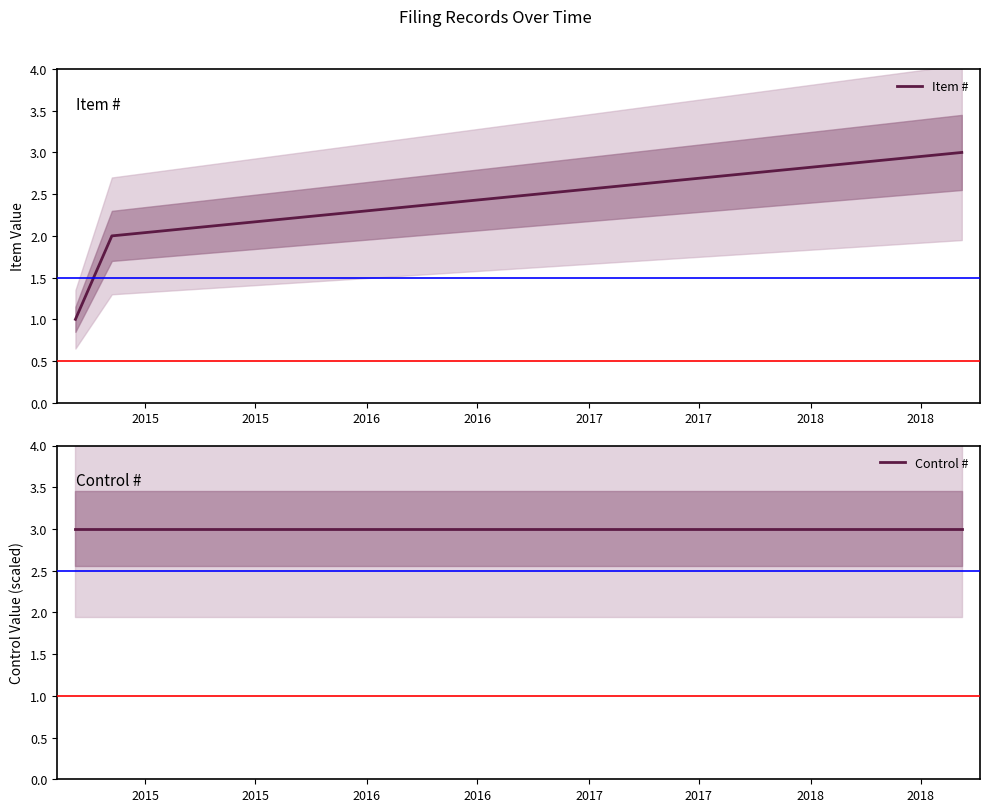

Is the value of Control # at 2016 greater than the value of Item # at 2015?

Yes